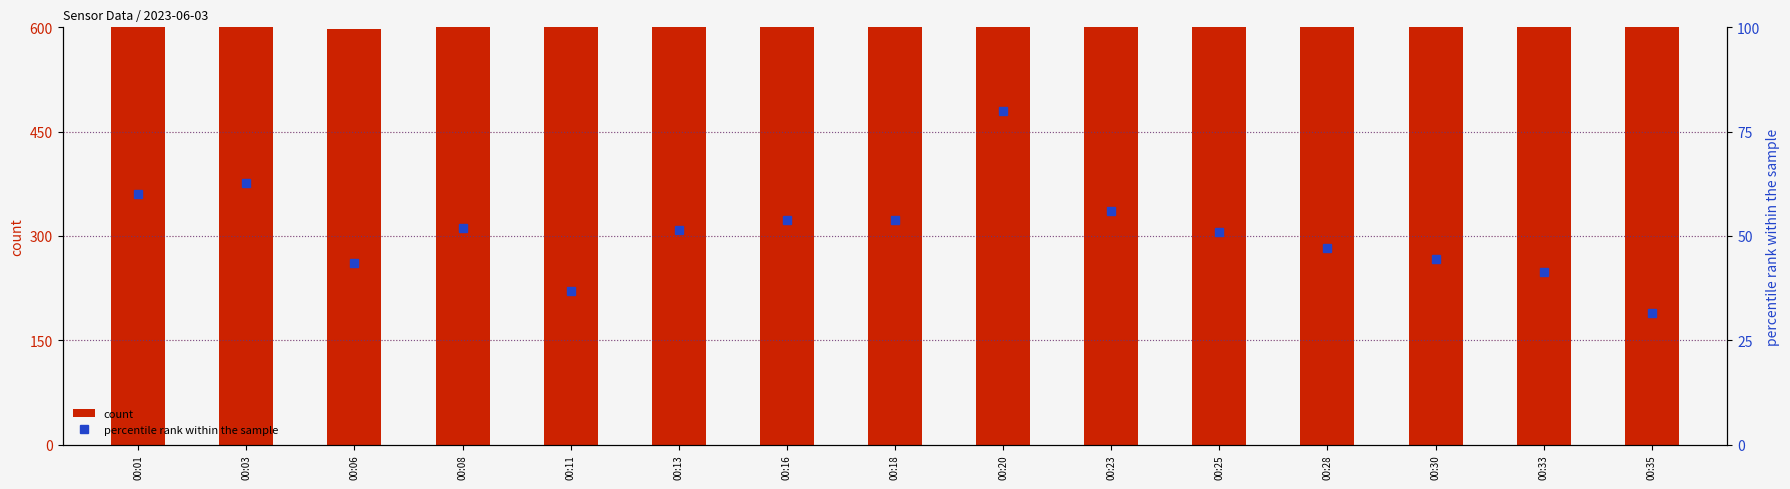

Reading left to right, what are all the values shown in this chart?

count: 00:01=600.0	00:03=599.9	00:06=597.7	00:08=600.0	00:11=600.0	00:13=600.0	00:16=600.0	00:18=600.0	00:20=600.0	00:23=600.0	00:25=600.0	00:28=599.9	00:30=599.9	00:33=600.0	00:35=599.9
percentile rank within the sample: 00:01=60.0	00:03=62.8	00:06=43.5	00:08=52.0	00:11=36.7	00:13=51.5	00:16=53.8	00:18=53.8	00:20=80.0	00:23=56.0	00:25=51.0	00:28=47.2	00:30=44.5	00:33=41.3	00:35=31.5